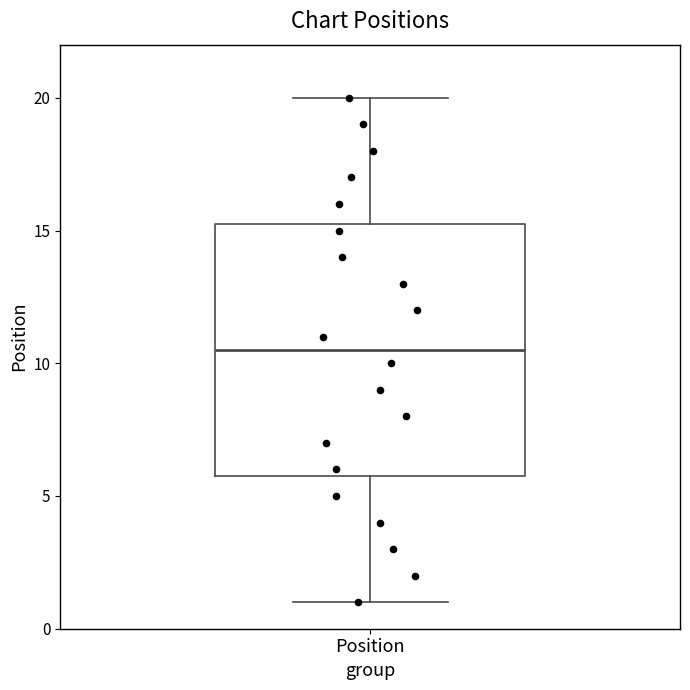

Transcribe this box plot: give where the median line is, the range the box spans, and where the two whiskers end, as read against the y-axis. The values are not printed on the chart, so give them approximately, as read against the axis.

median 10.5, box 6.0 to 15.5, whiskers 1.0 to 20.0